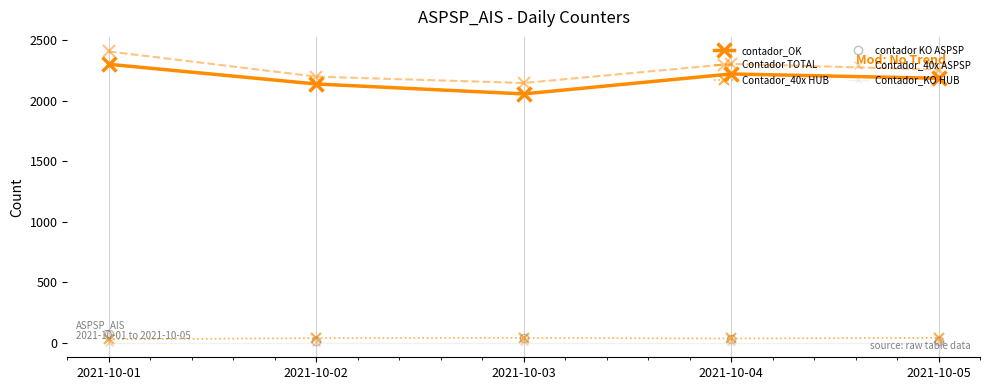

How many distinct data groups are displayed?

6